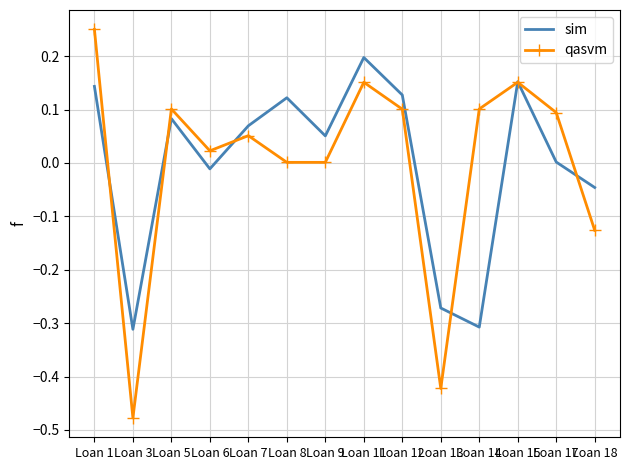

Rank the series by their maximum value, from lowest to highest.

sim, qasvm